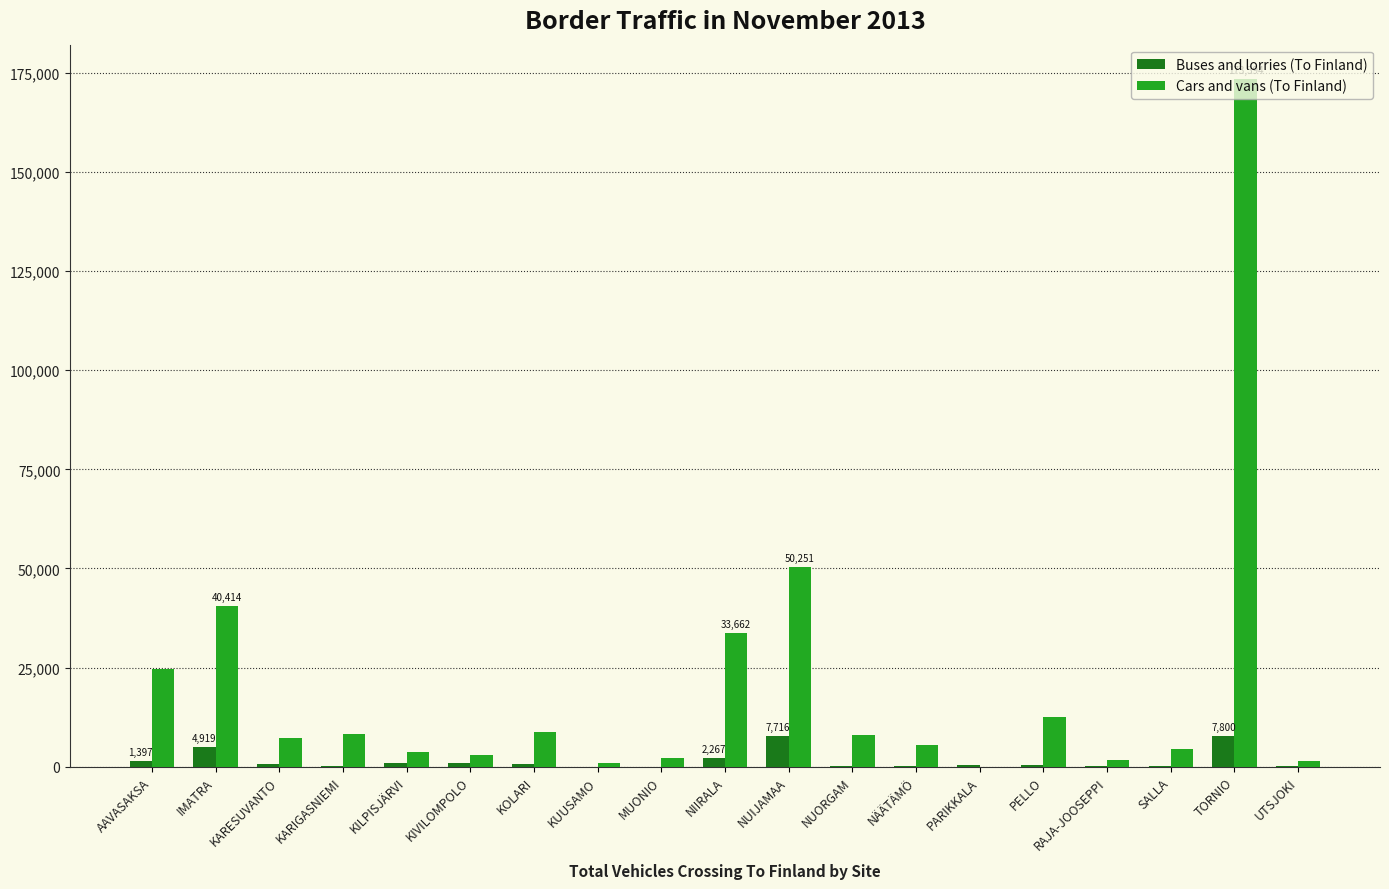

The value of Cars and vans (To Finland) at AAVASAKSA is 24581. True or false?

True